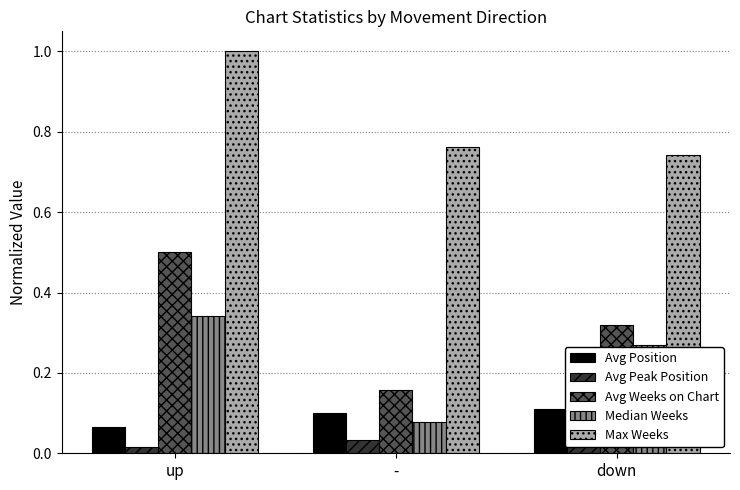

Rank the series at up from highest to lowest value.

Max Weeks, Avg Weeks on Chart, Median Weeks, Avg Position, Avg Peak Position